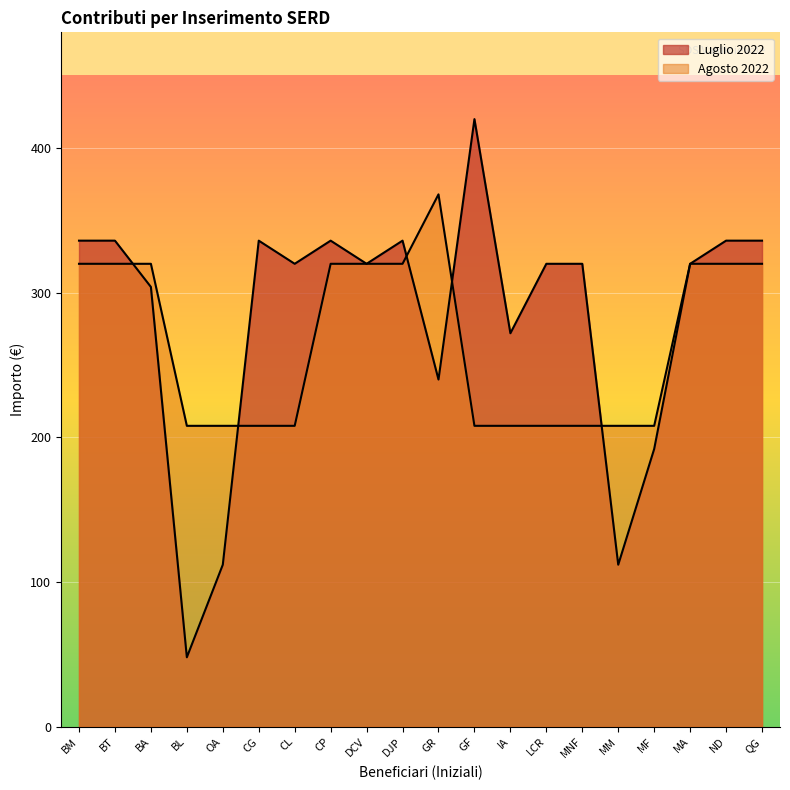

The value of Agosto at BT is 498. True or false?

False